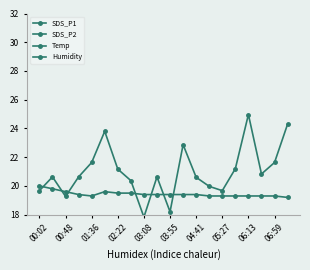

At which label does Humidity reach its minimum?

00:02